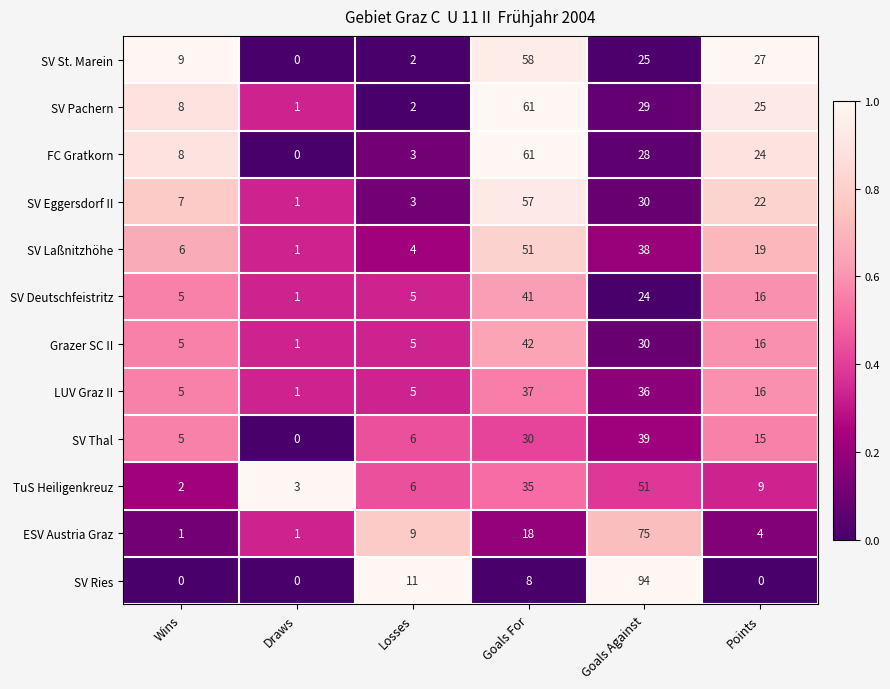

What is the spread (max minus min) of values at Goals Against?

70